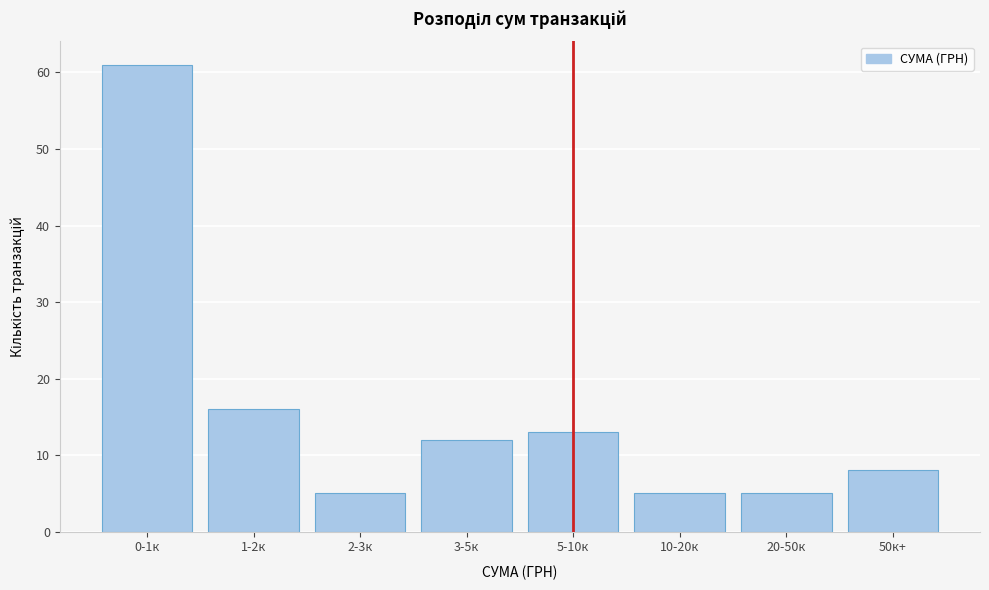

Reading left to right, extract all data points from this chart.

0-1к=61	1-2к=16	2-3к=5	3-5к=12	5-10к=13	10-20к=5	20-50к=5	50к+=8